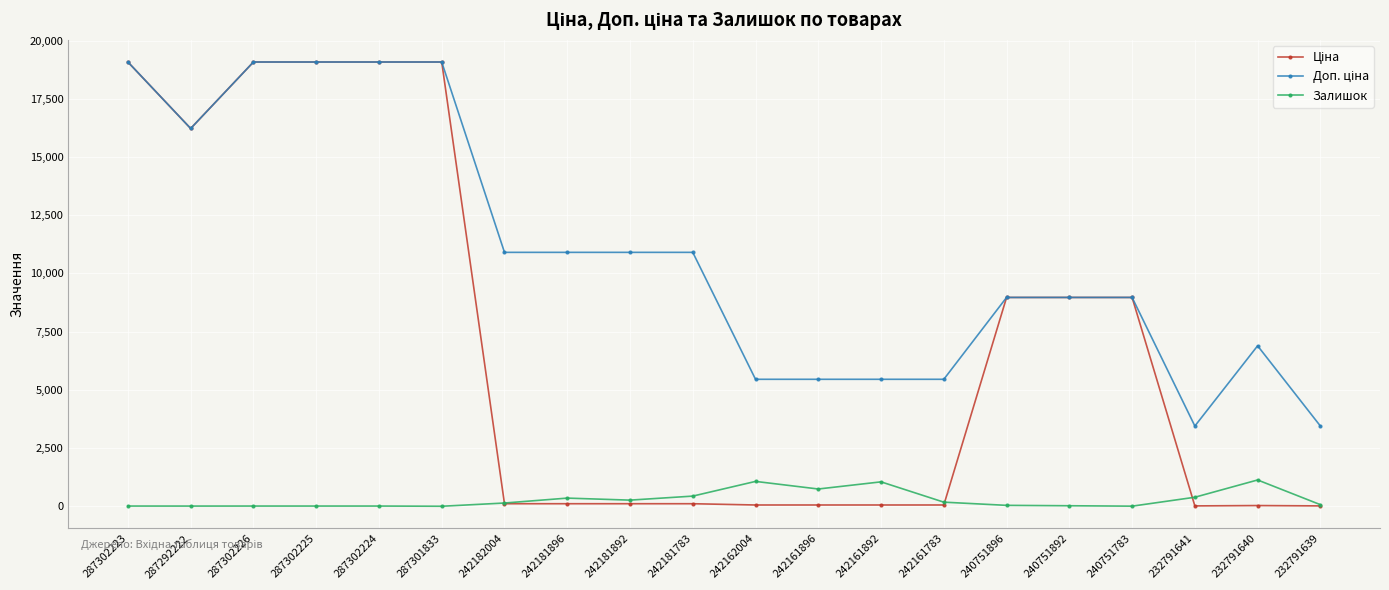

What is the greatest value displayed?

19076.9